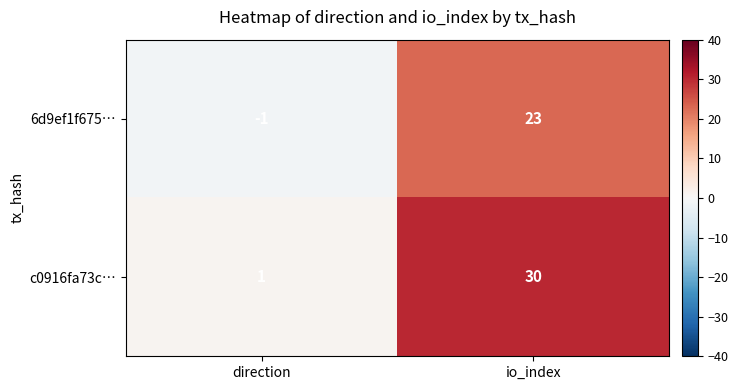

Which category has the highest value across all series?

io_index